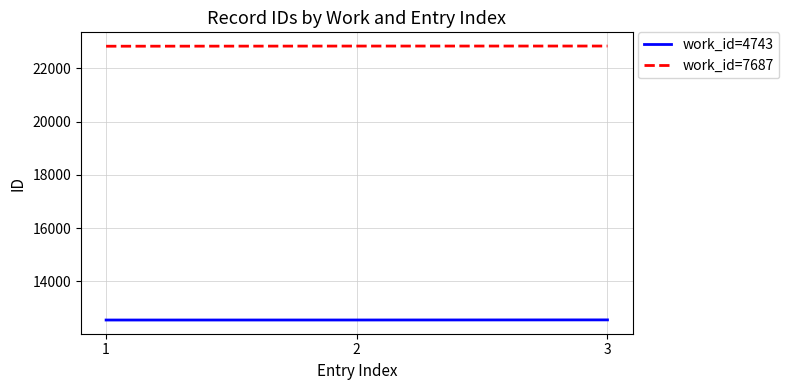

What is the total value across all series at 2?

35382